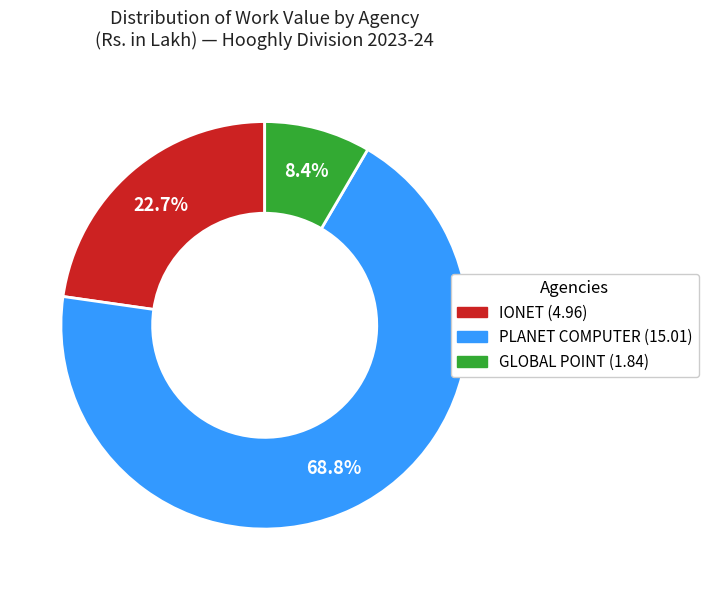

To the nearest percent, what is the average slice percentage?

33%